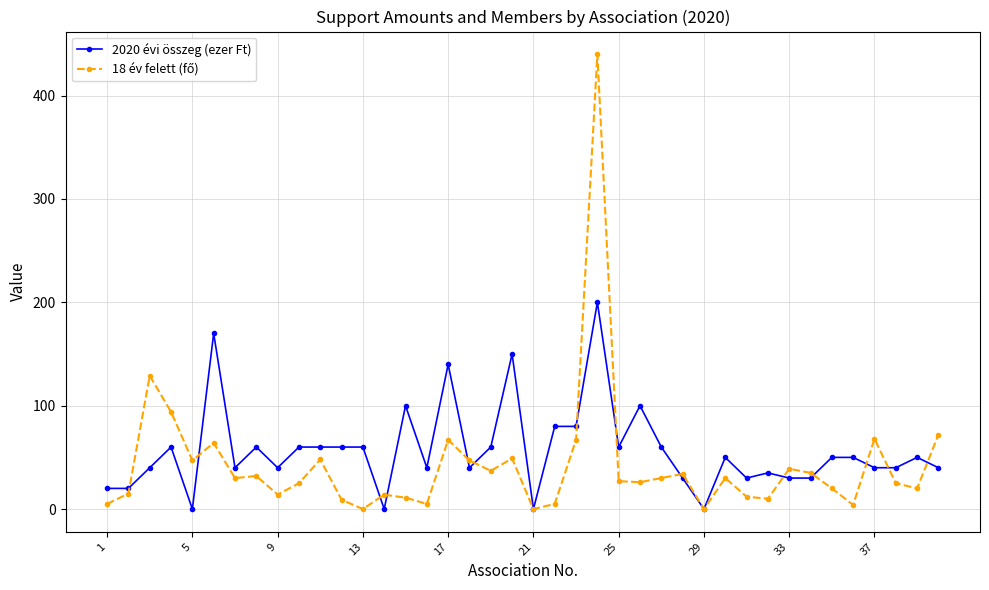

What is the greatest value displayed?

440